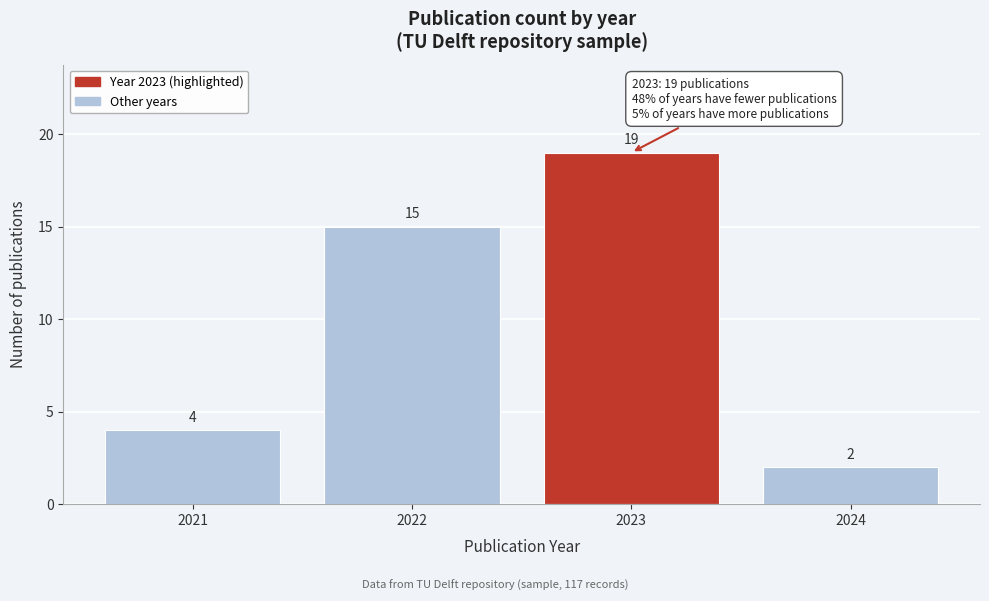

Reading left to right, transcribe all the data shown in this chart.

4	15	19	2